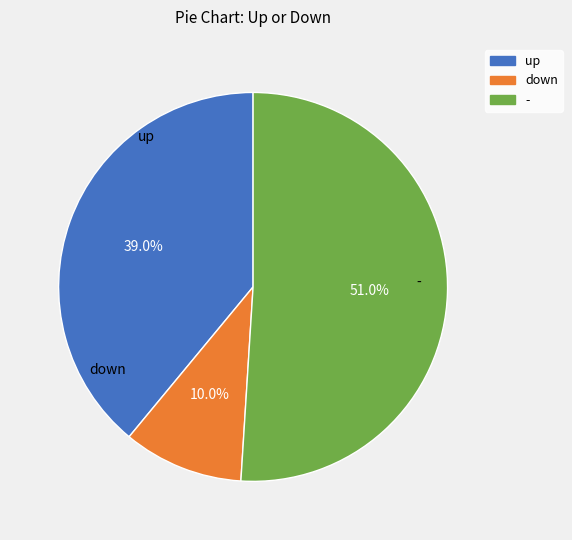

What is the largest slice in the pie chart?

-